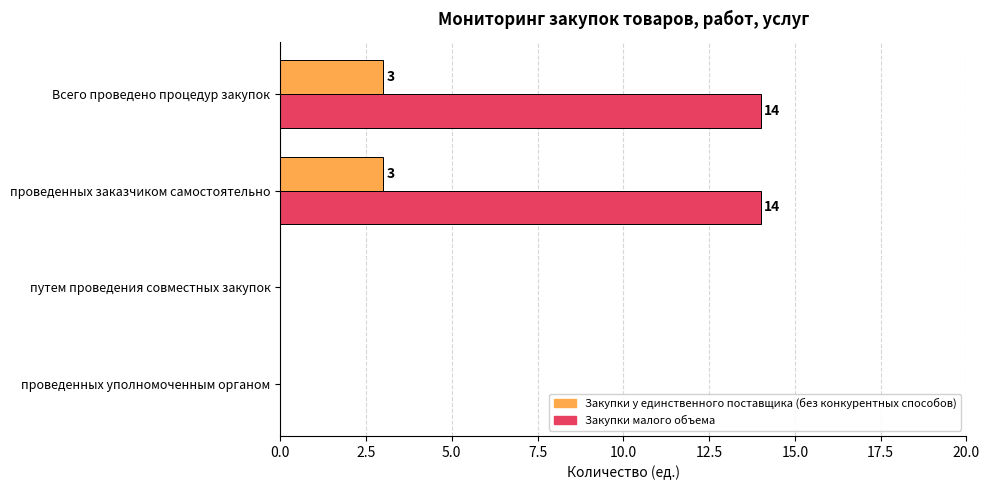

Is the value of Закупки у единственного поставщика (без конкурентных способов) at путем проведения совместных закупок greater than the value of Закупки малого объема at Всего проведено процедур закупок?

No